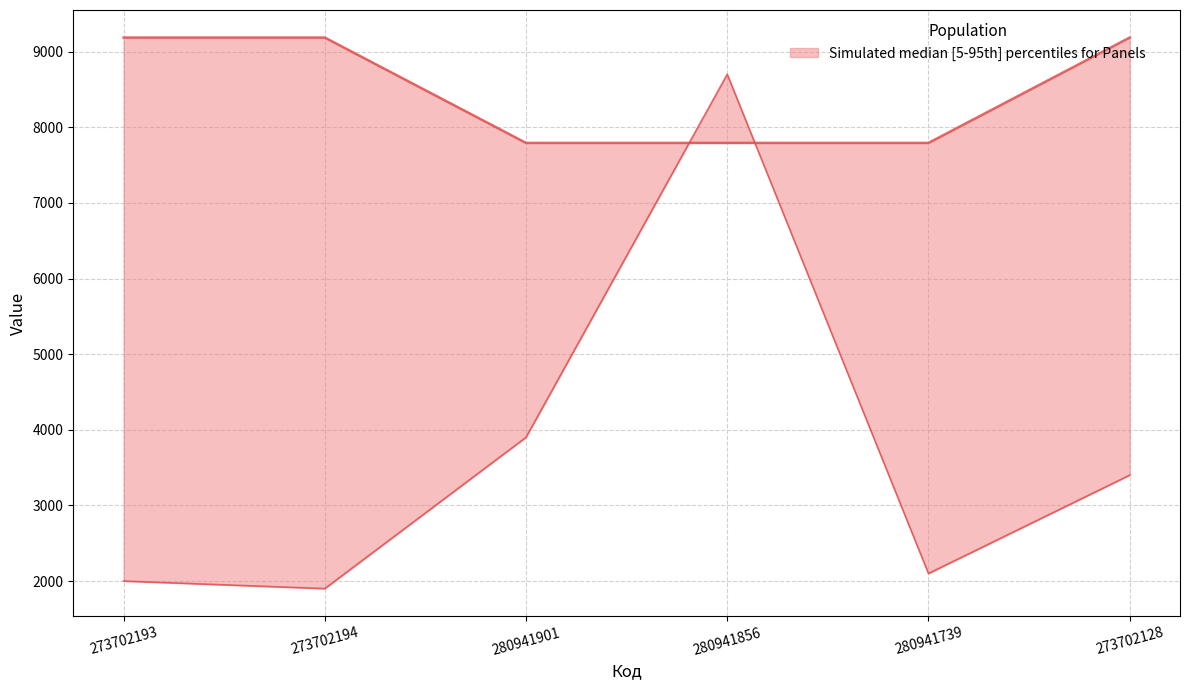

List the series in order of their peak value, highest first.

Ціна / Доп. ціна, Залишок × 100